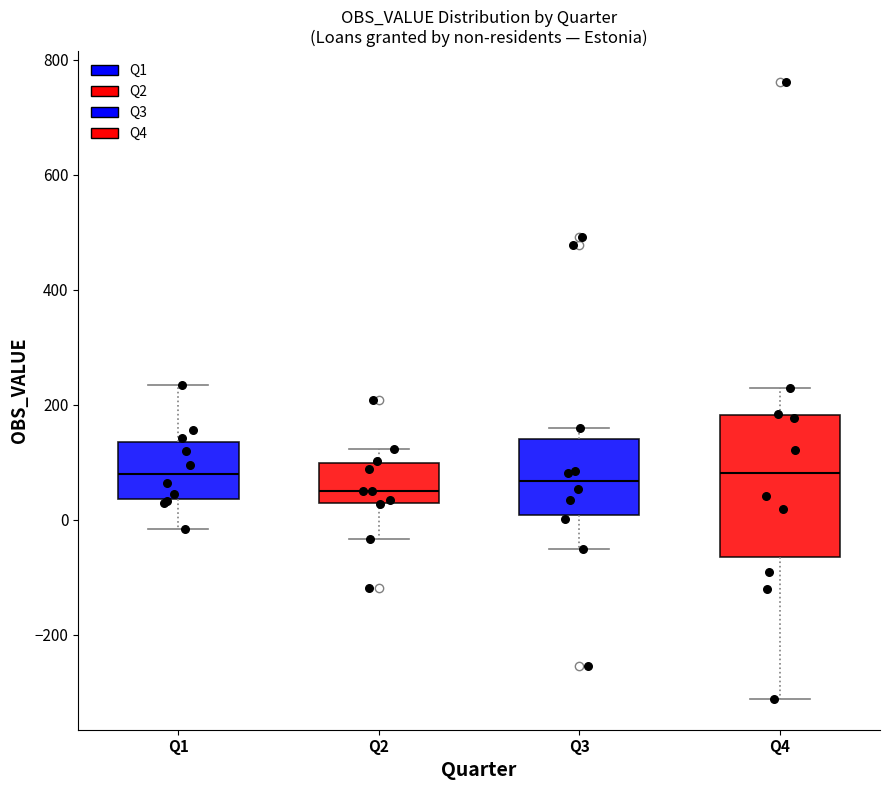

Reading left to right, transcribe this box plot: for each box, give where its median line is, the range the box spans, and where its two whiskers end, as read against the y-axis. The values are not printed on the chart, so give them approximately, as read against the axis.

Q1: median 80, box 40 to 140, whiskers -20 to 240
Q2: median 60, box 20 to 100, whiskers -40 to 120
Q3: median 60, box 0 to 140, whiskers -60 to 160
Q4: median 80, box -60 to 180, whiskers -320 to 220